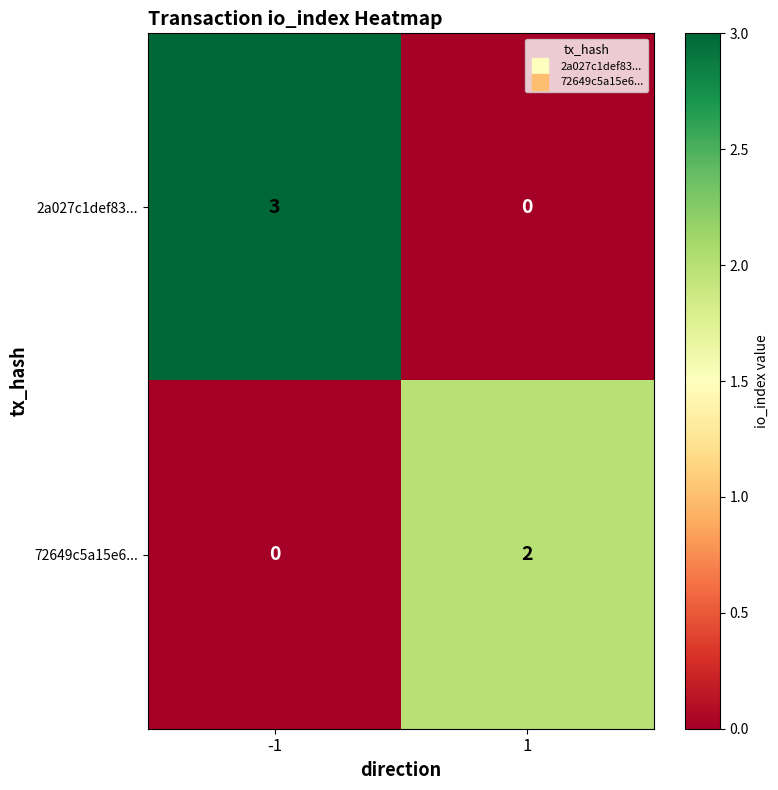

What is the difference between the maximum and minimum values in the 2a027c1def83... series?

3